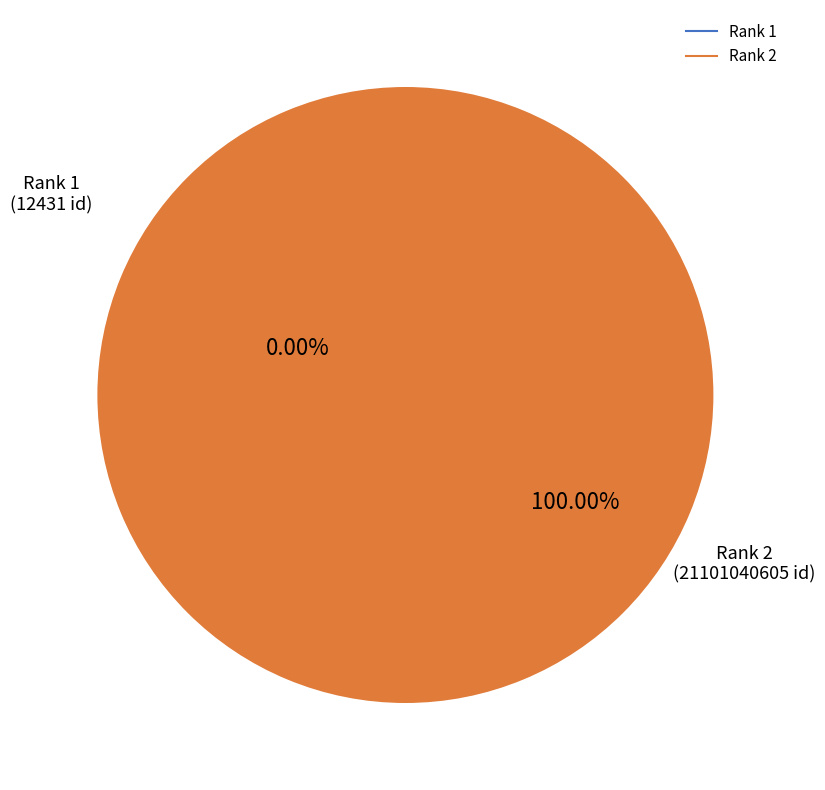

What percentage is the Rank 2 slice, to the nearest percent?

100%